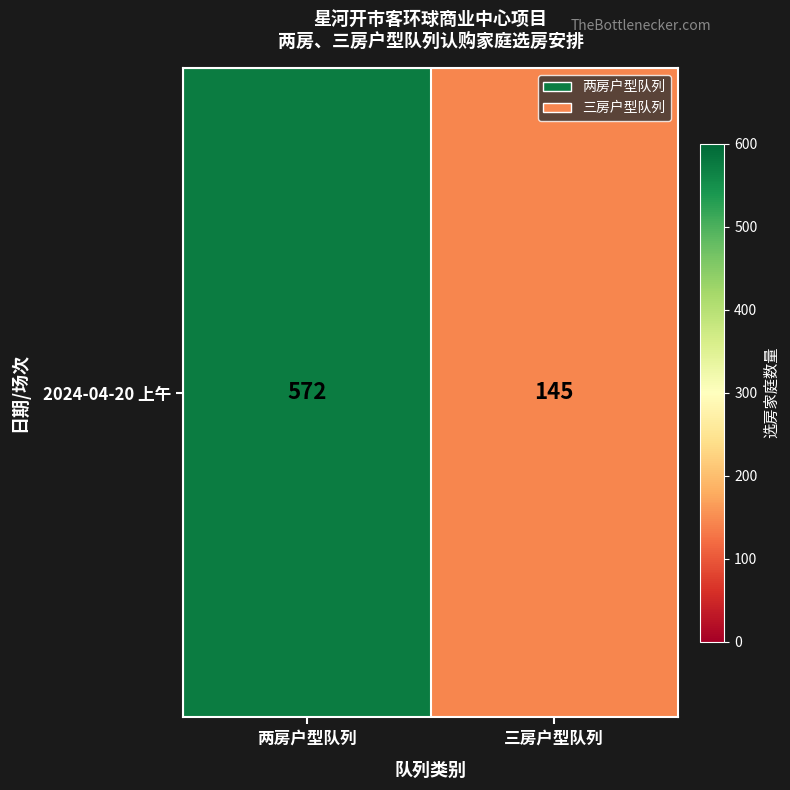

What is the minimum value shown in the chart?

145